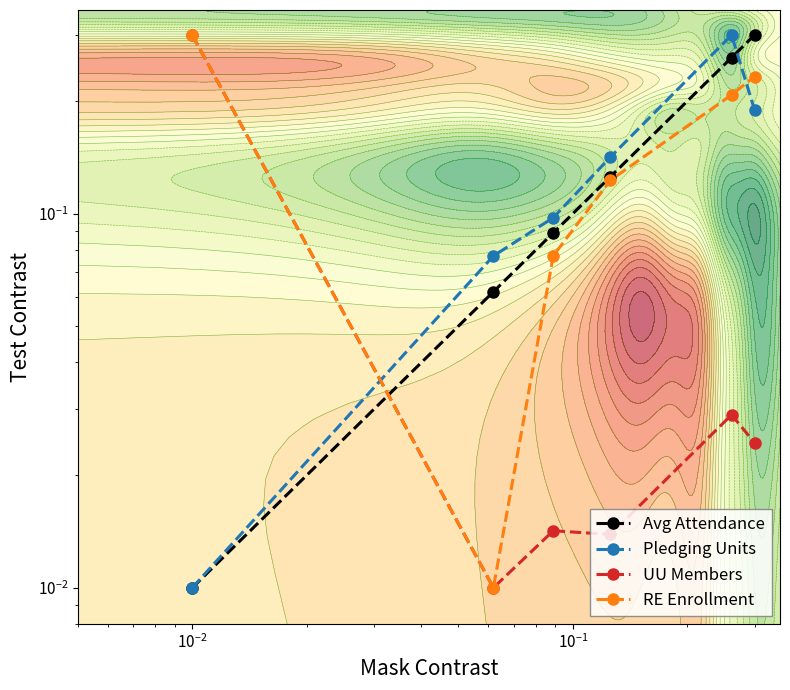

What are all the series names shown in the legend?

Avg Attendance, Pledging Units, UU Members, RE Enrollment